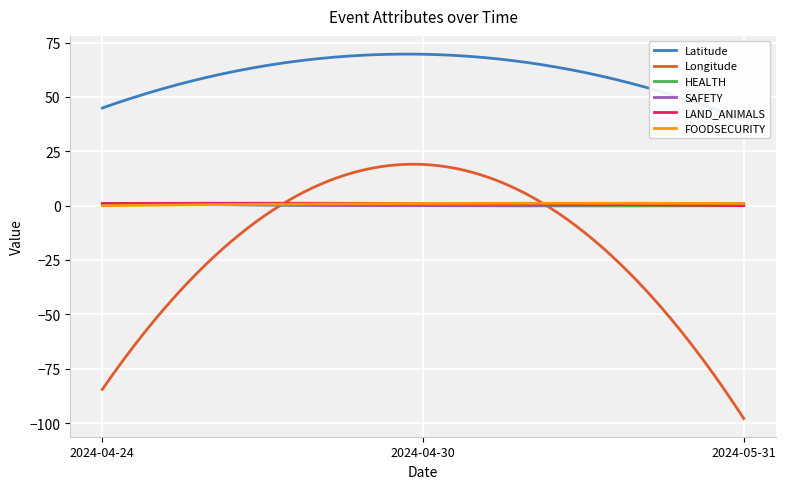

Read the FOODSECURITY value at 2024-05-31.

1.0